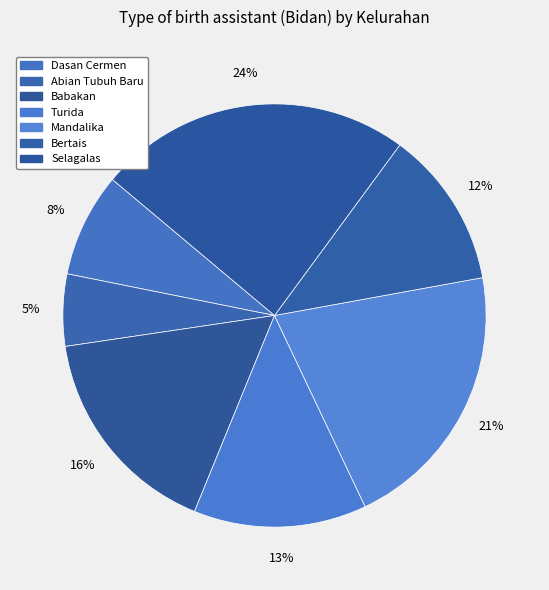

How many segments does this pie chart have?

7